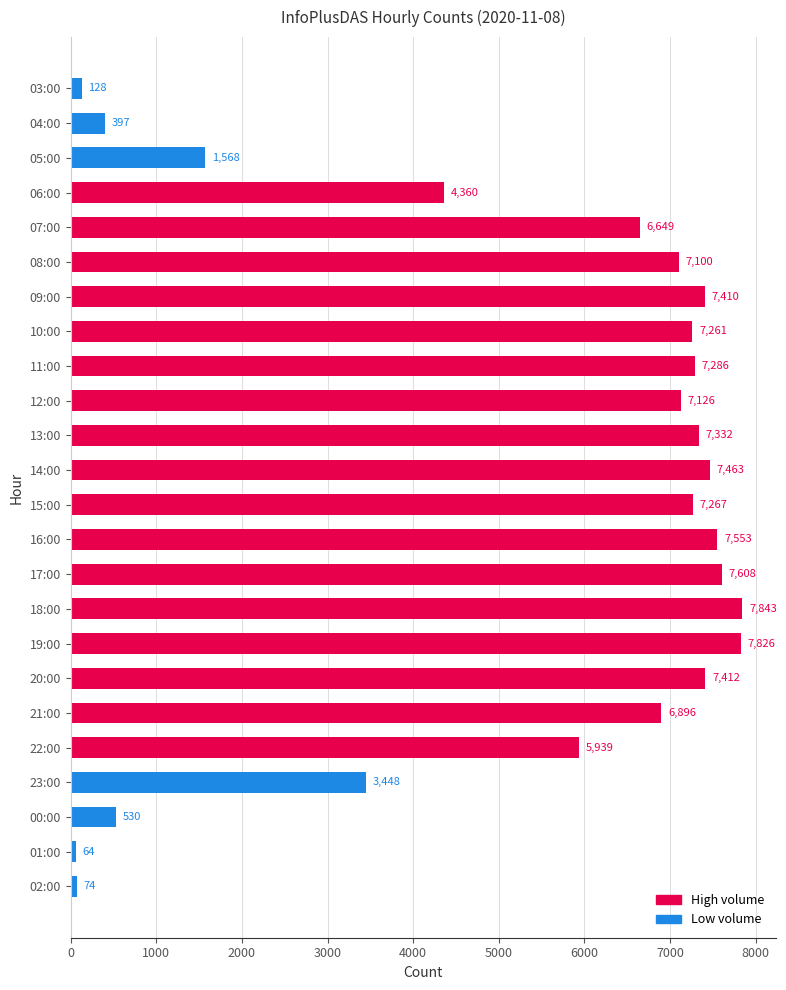

What is the minimum value shown in the chart?

64